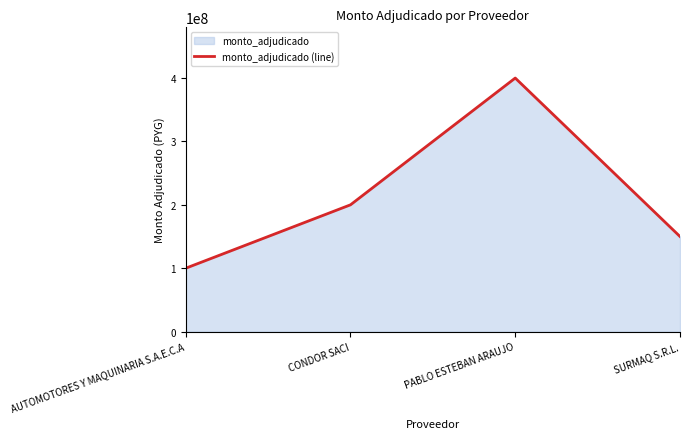

Reading right to left, extract all data points from this chart.

150000000	400000000	200000000	100000000